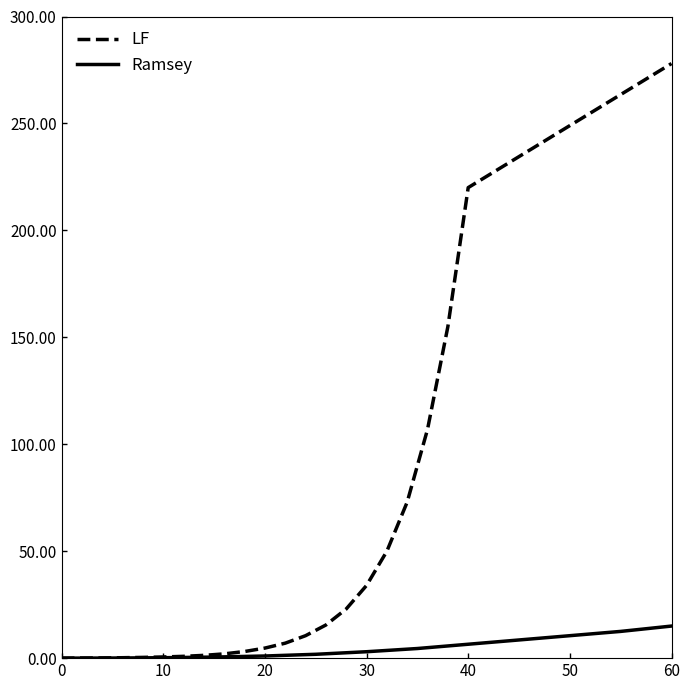

What is the highest value of the LF series?

278.0